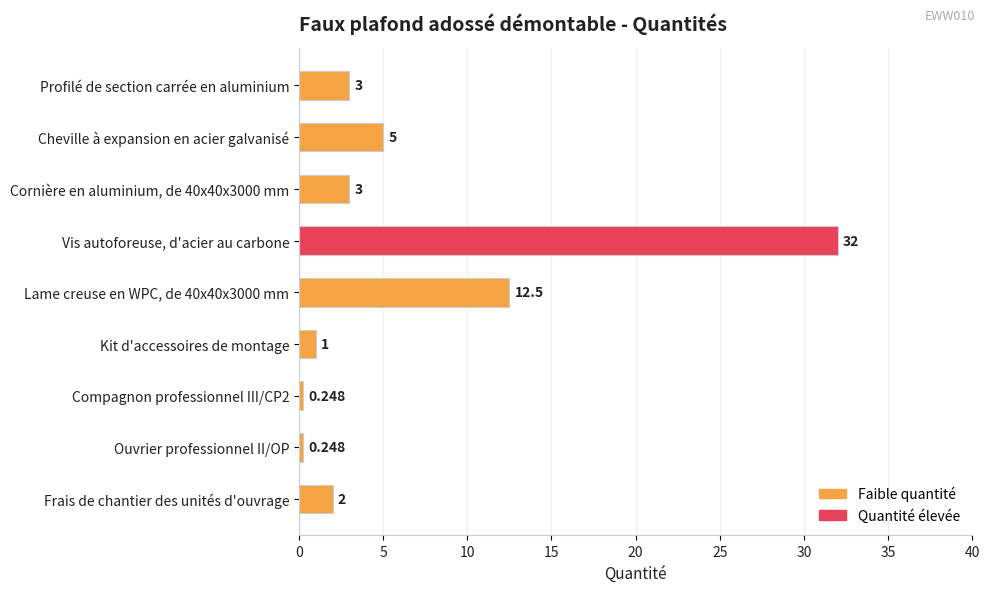

What is the label of the 9th bar from the bottom?

Profilé de section carrée en aluminium